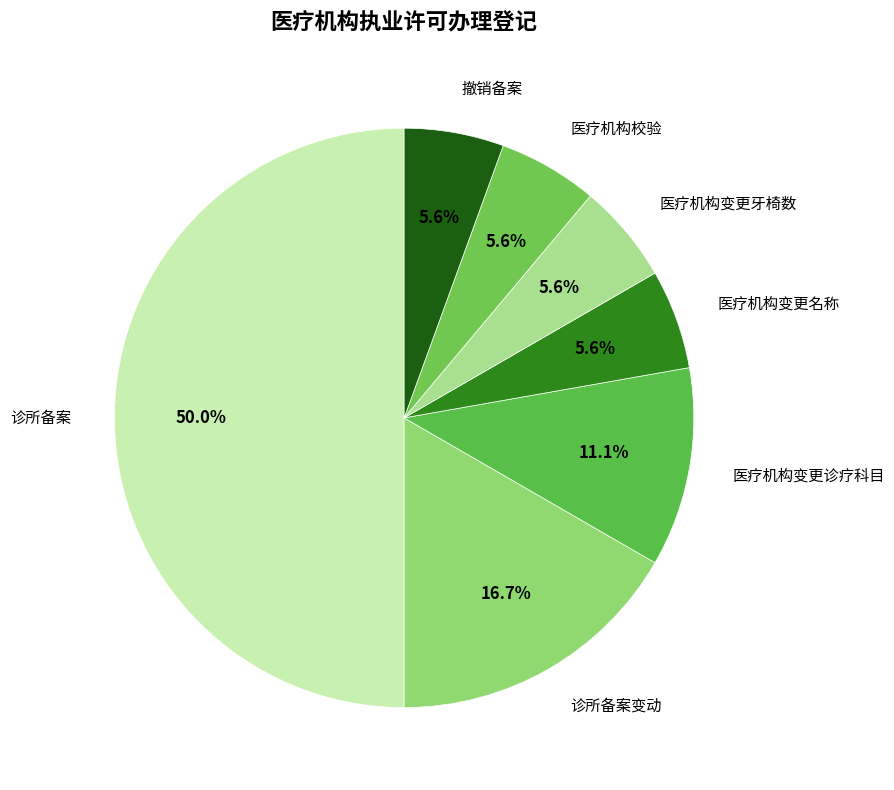

How many slices are in this pie chart?

7